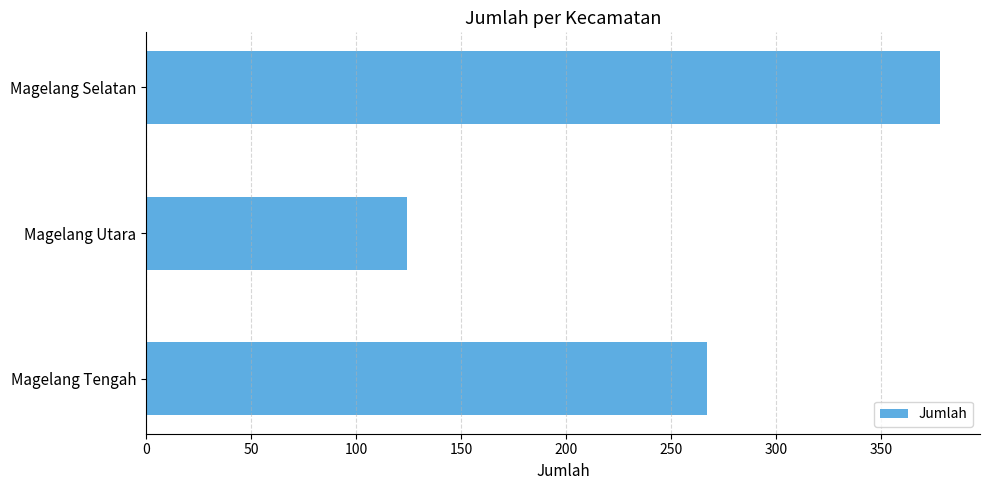

How many bars are there in total?

3